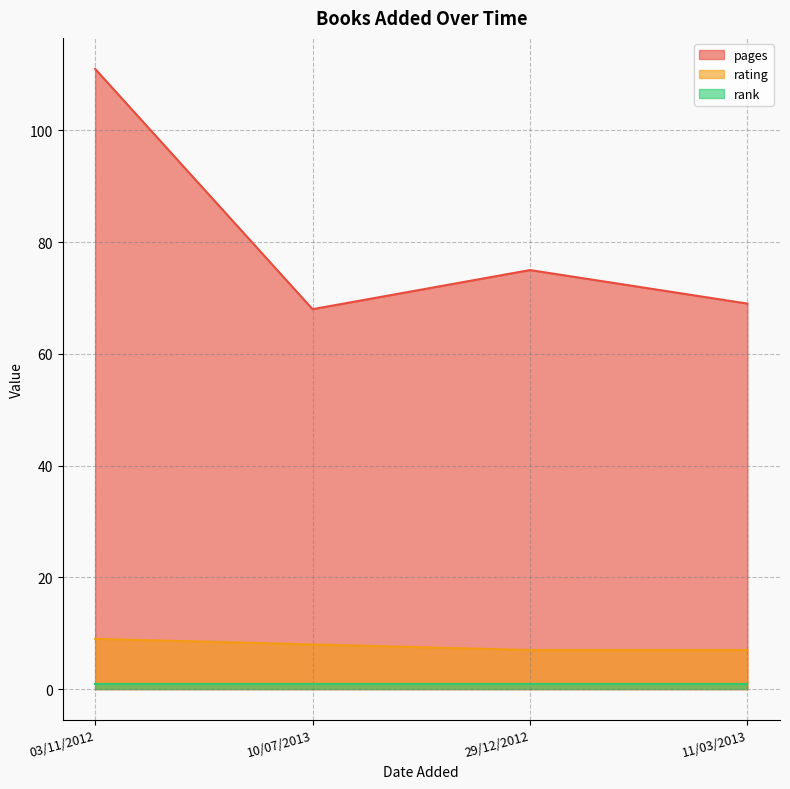

What is the value of the rating point at the 4th from the left?

7